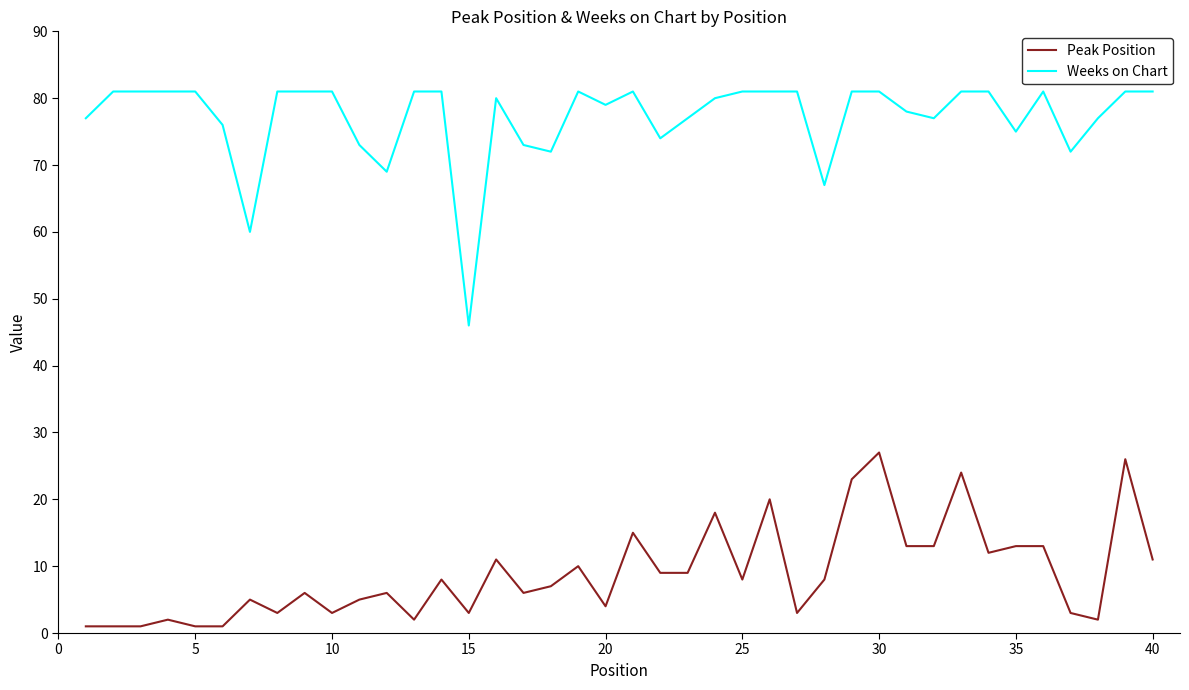

What is the sum of all Peak Position values?

356